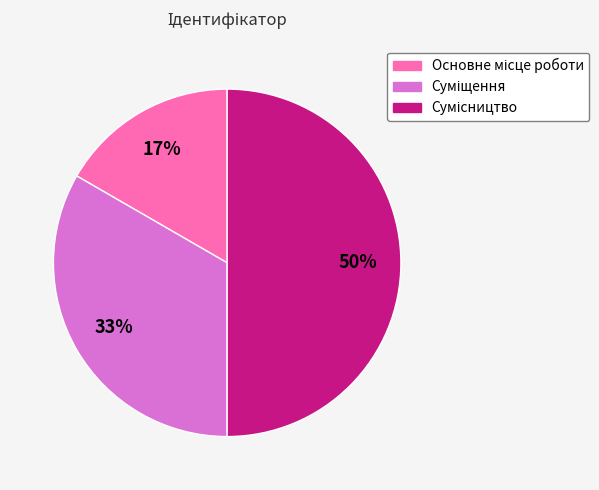

To the nearest percent, what is the difference between the largest and smallest slice percentages?

33%